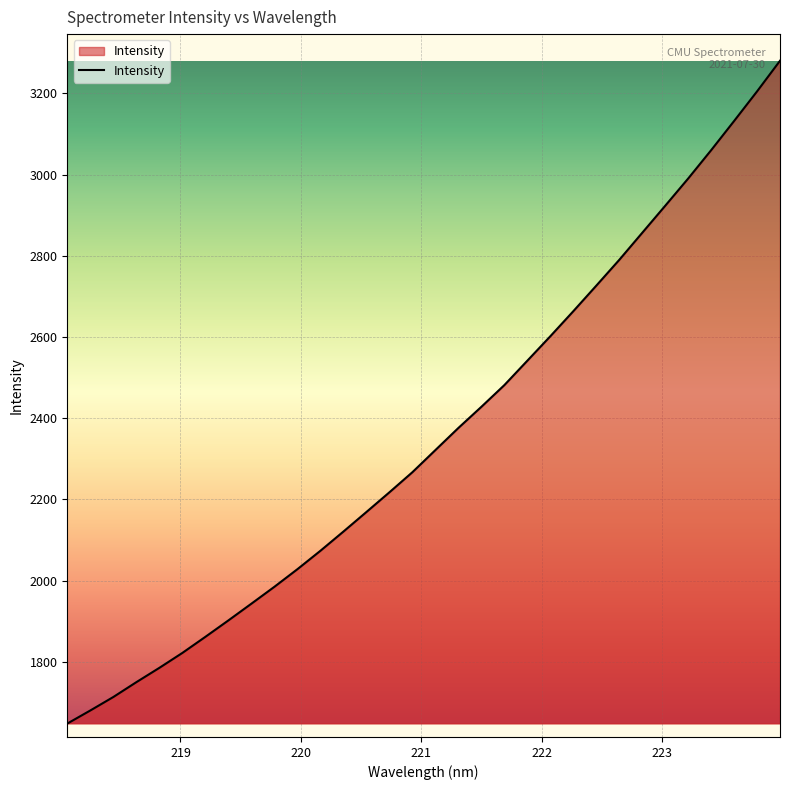

Does the chart have visible grid lines?

Yes